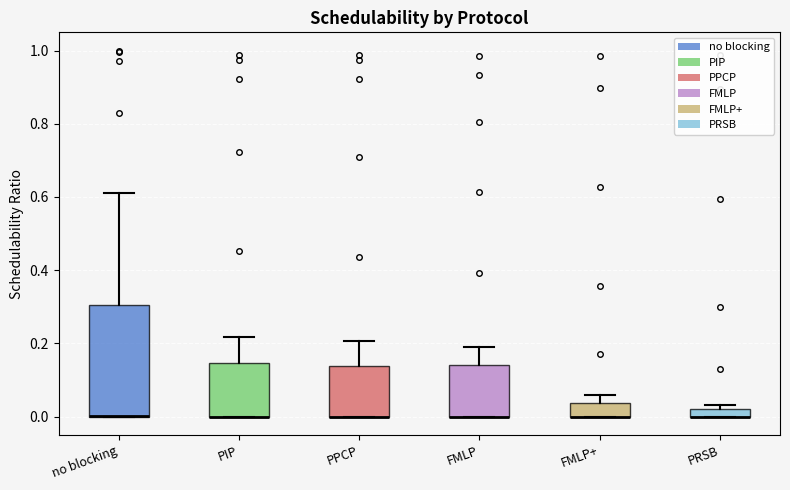

Where is the upper edge of the box for PPCP on the y-axis? The values are not printed on the chart, so give them approximately, as read against the axis.

0.14